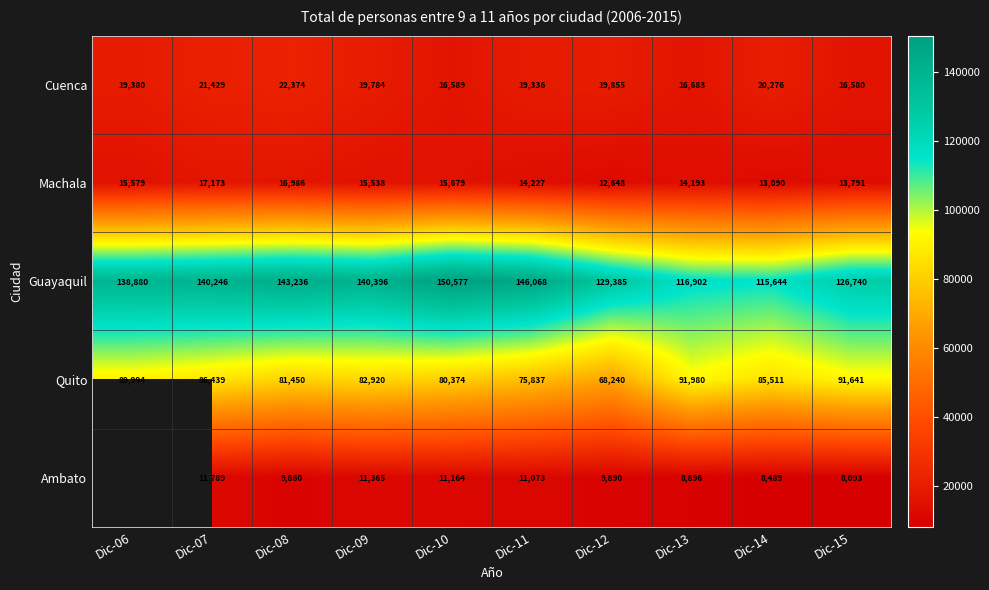

At Dic-12, list the series in order from largest to smallest.

Guayaquil, Quito, Cuenca, Machala, Ambato